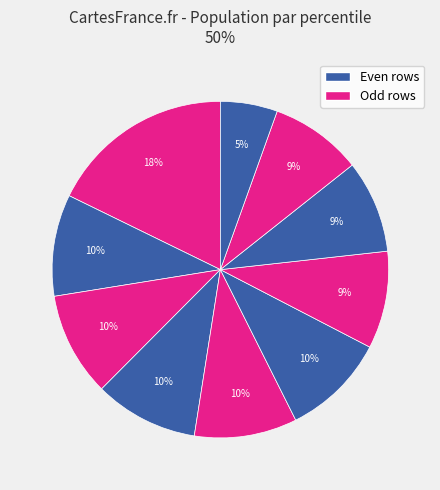

Count the number of slices in the pie.

10